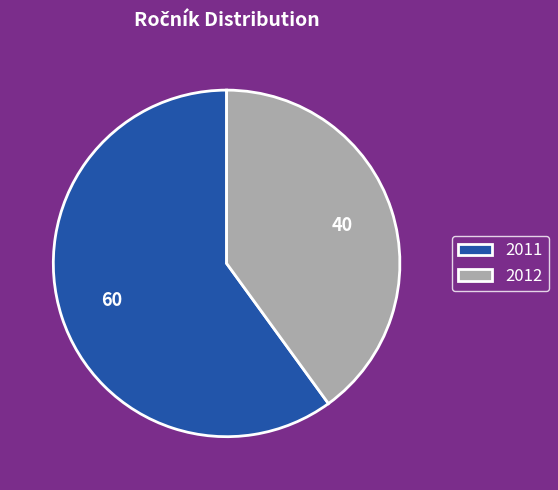

How many slices are in this pie chart?

2